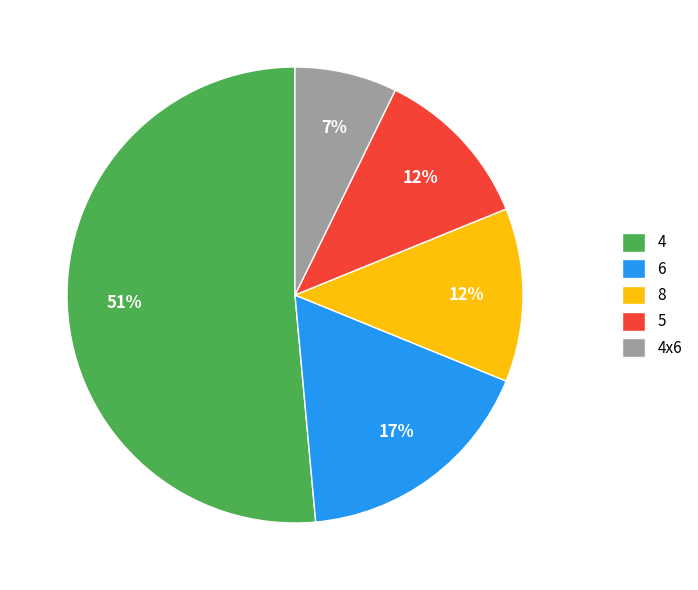

Which slice is the smallest?

4x6